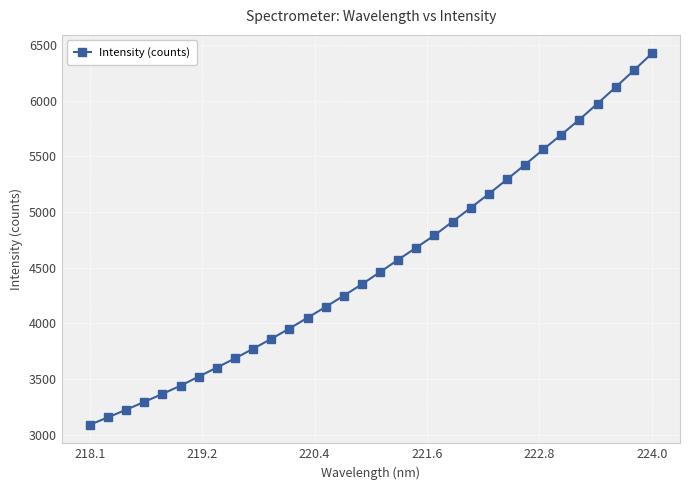

True or false: there are more than 2 points higher than both neighbors.

False